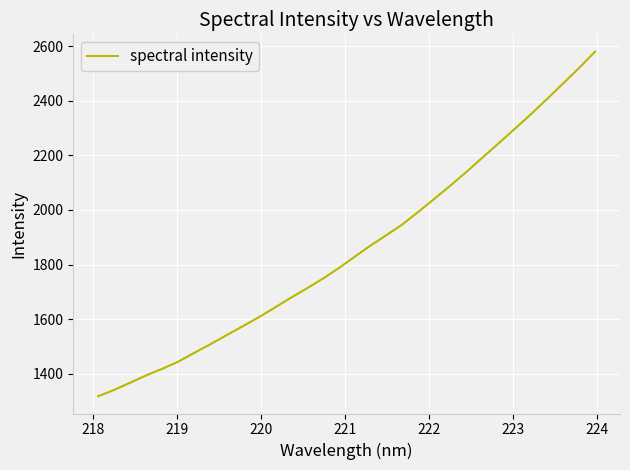

What is the difference between the maximum and second lowest values?

1239.1